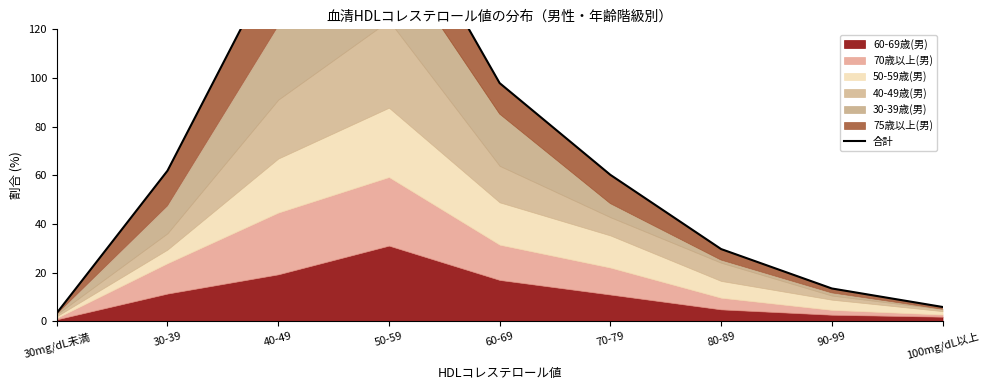

Which label corresponds to the largest value in the chart?

50-59